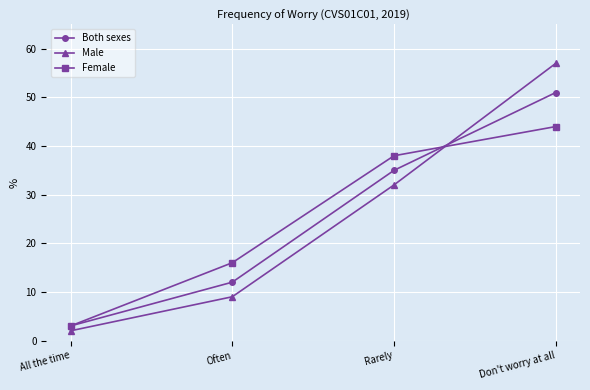

What is the smallest value displayed?

2